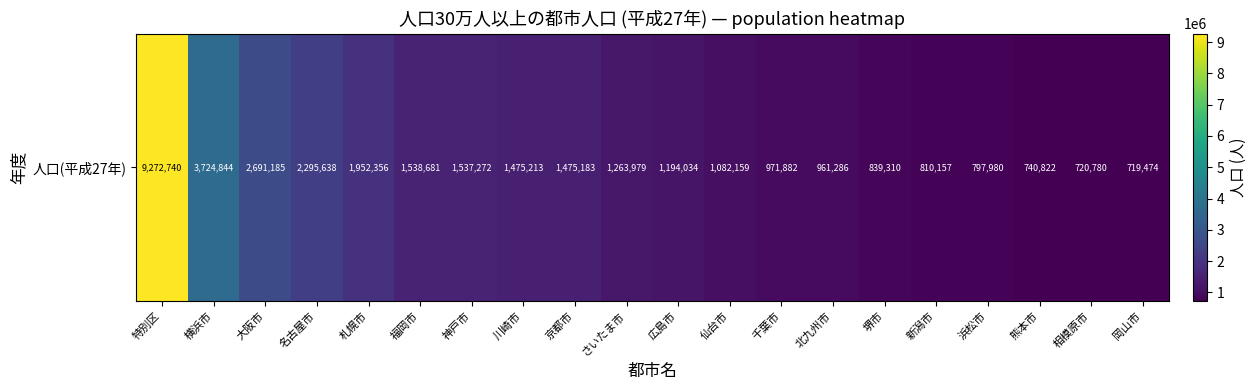

Reading right to left, list all the values displayed in this chart.

岡山市=719474	相模原市=720780	熊本市=740822	浜松市=797980	新潟市=810157	堺市=839310	北九州市=961286	千葉市=971882	仙台市=1082159	広島市=1194034	さいたま市=1263979	京都市=1475183	川崎市=1475213	神戸市=1537272	福岡市=1538681	札幌市=1952356	名古屋市=2295638	大阪市=2691185	横浜市=3724844	特別区=9272740